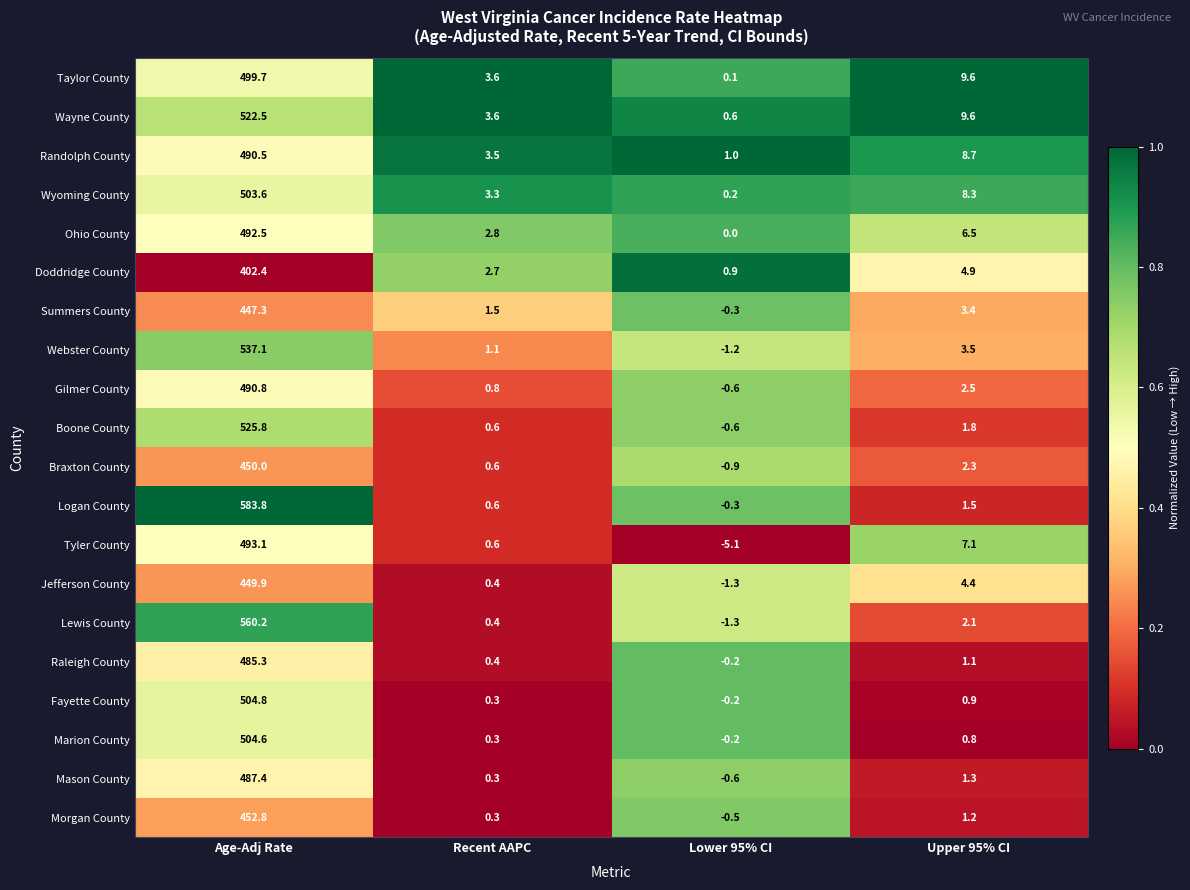

Which series has the largest total across all categories?

Logan County